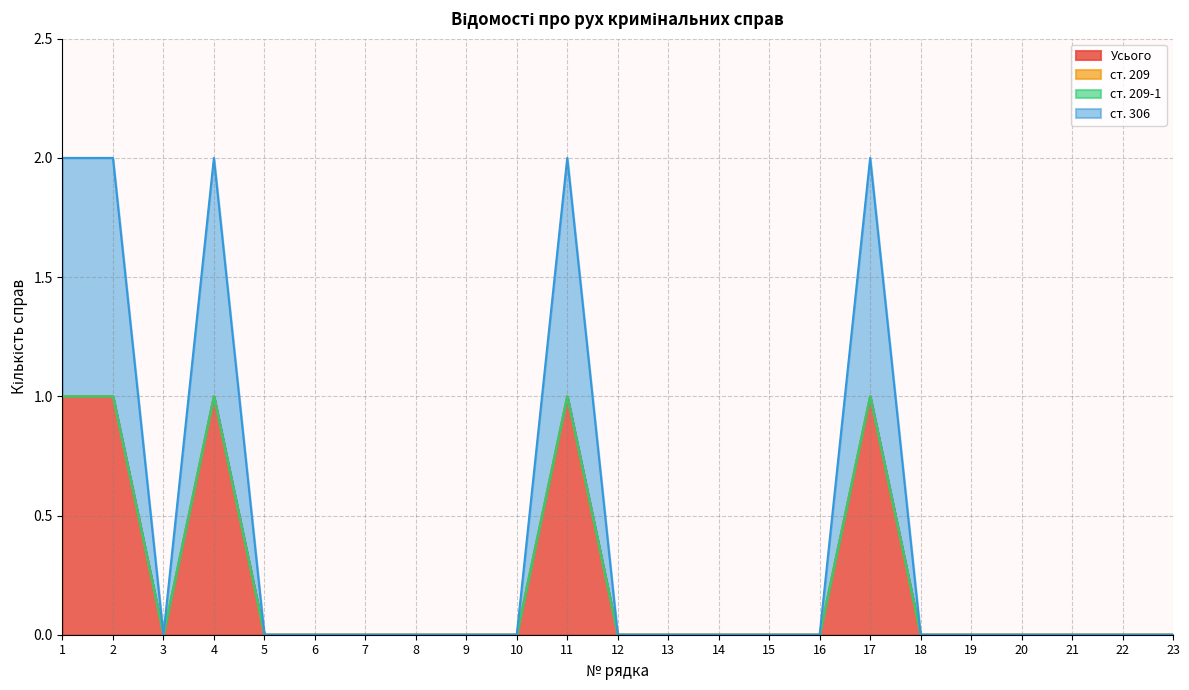

Reading left to right, what are all the values shown in this chart?

Усього: 1=1	2=1	3=0	4=1	5=0	6=0	7=0	8=0	9=0	10=0	11=1	12=0	13=0	14=0	15=0	16=0	17=1	18=0	19=0	20=0	21=0	22=0	23=0
ст. 306: 1=1	2=1	3=0	4=1	5=0	6=0	7=0	8=0	9=0	10=0	11=1	12=0	13=0	14=0	15=0	16=0	17=1	18=0	19=0	20=0	21=0	22=0	23=0